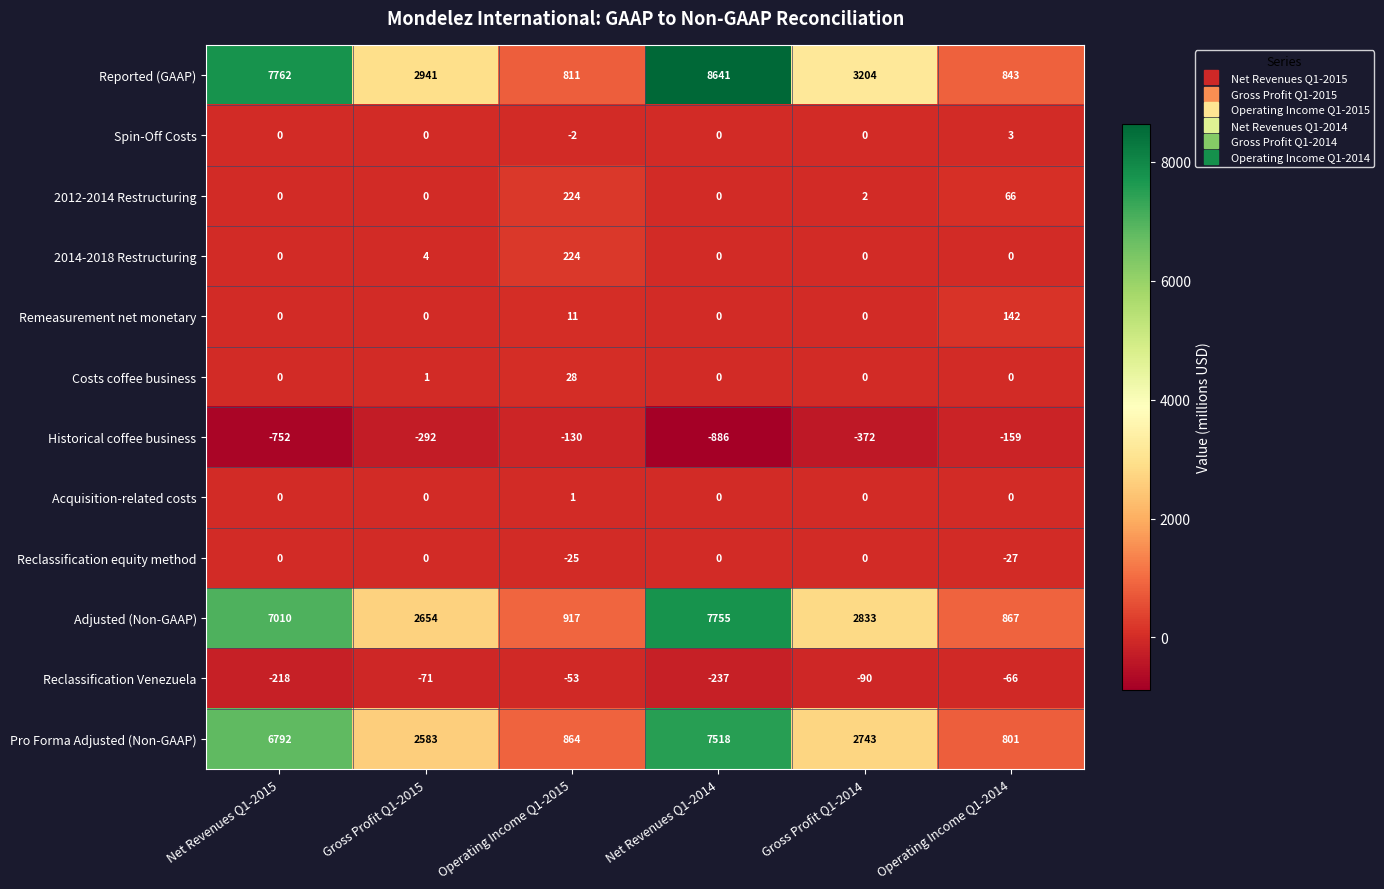

How many Acquisition-related costs values are between 0 and 1?

6